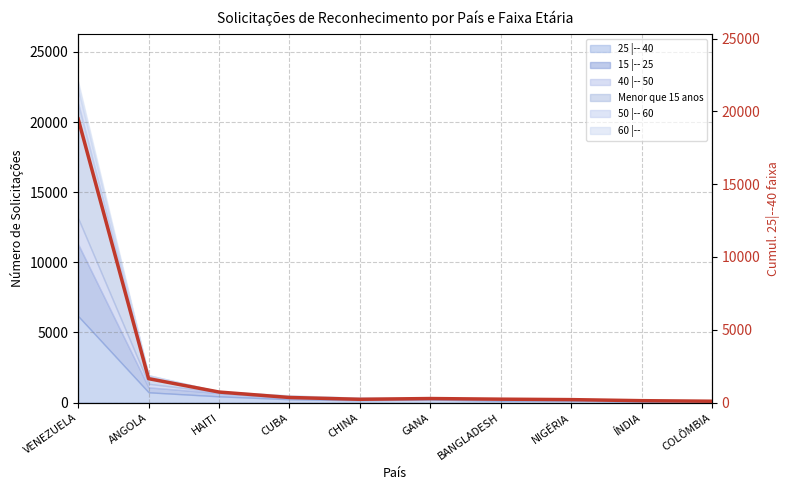

Does the chart display data point markers on the line(s)?

No